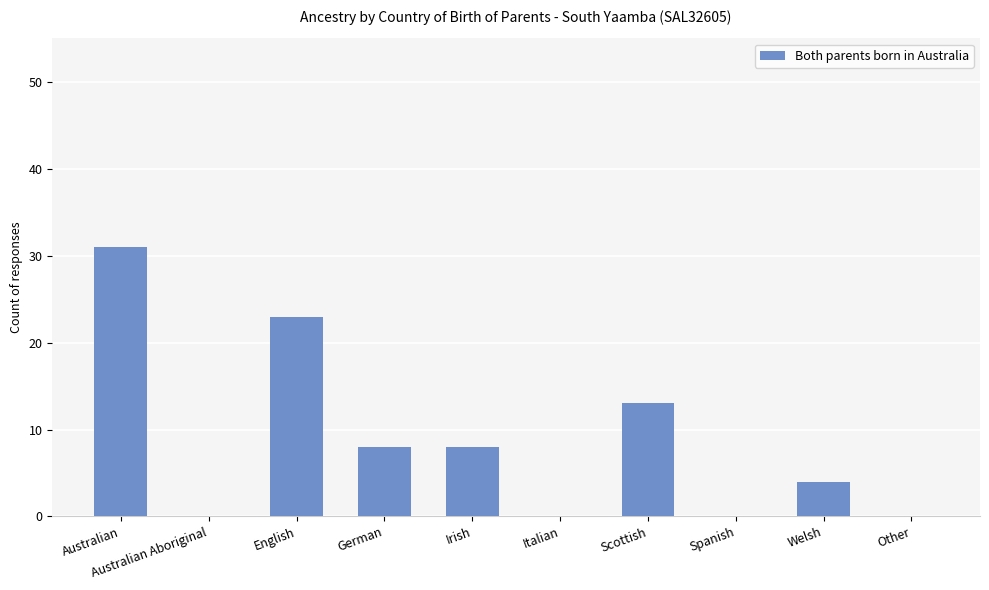

Reading right to left, extract all data points from this chart.

0	4	0	13	0	8	8	23	0	31